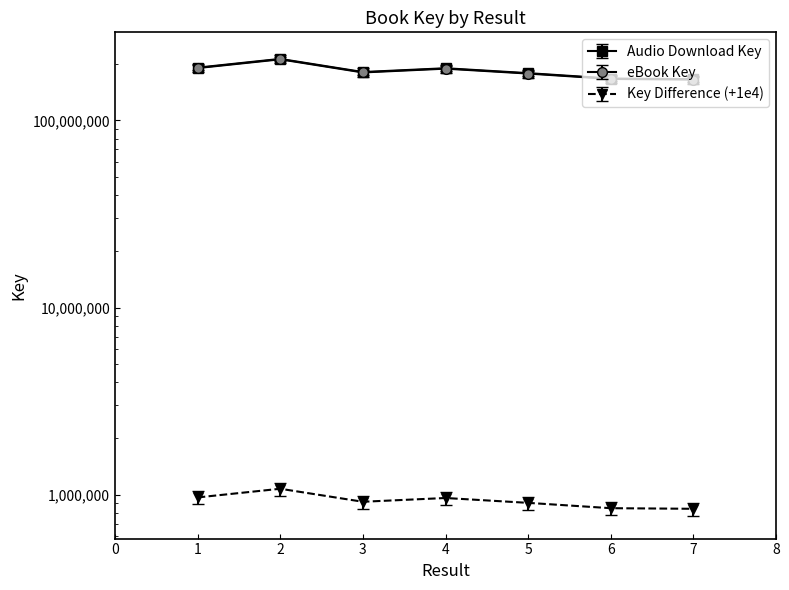

True or false: eBook Key and Audio Download Key intersect in this chart.

False